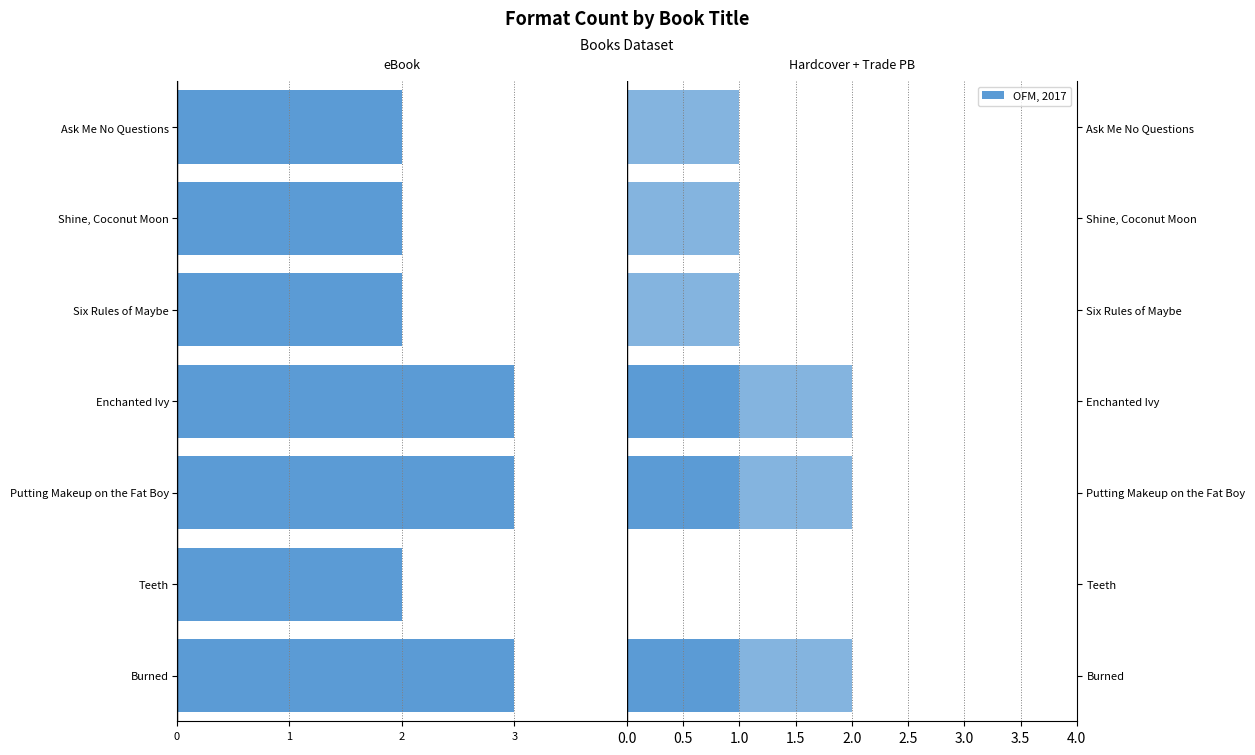

How many values in Trade Paperback are above zero?

6